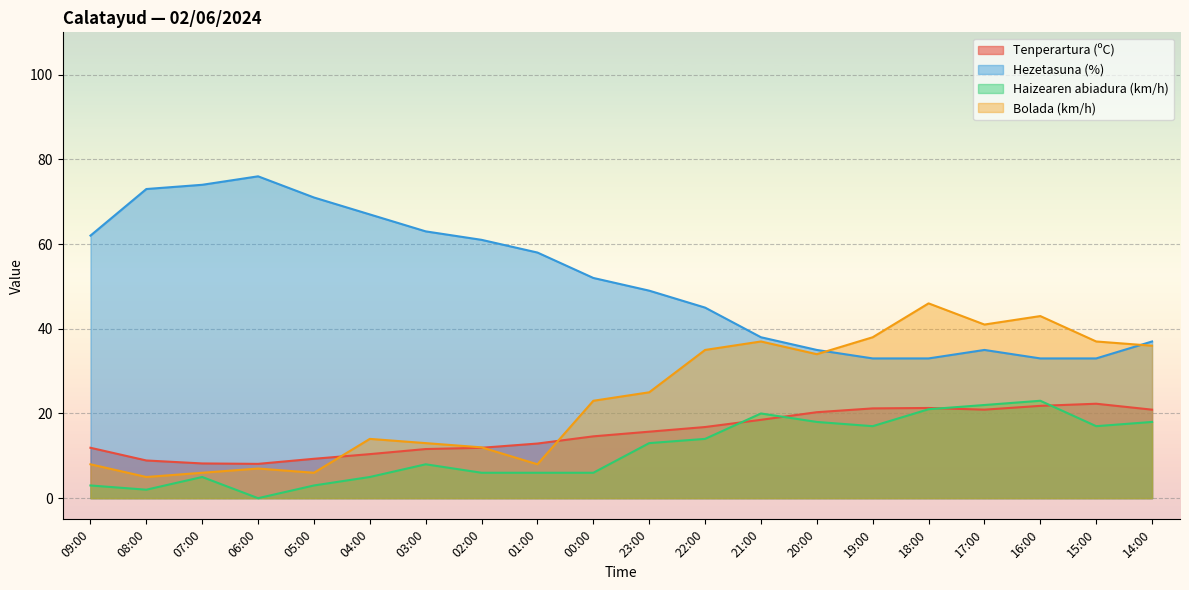

True or false: Hezetasuna (%) has a value of 73.0 at 08:00.

True